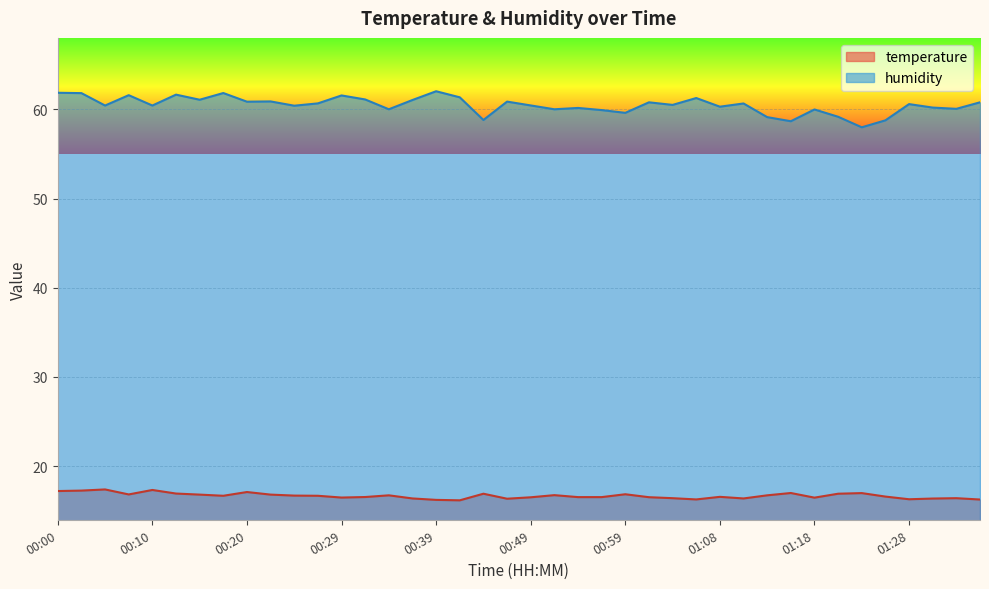

What is the difference between the maximum and minimum values in the temperature series?

1.2